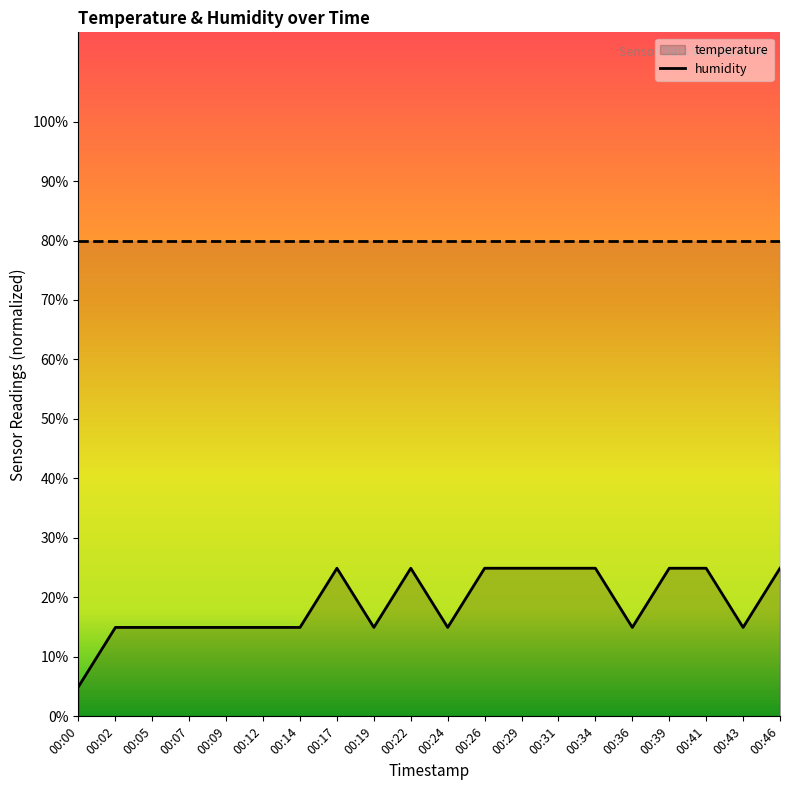

Count the number of categories in the chart.

20